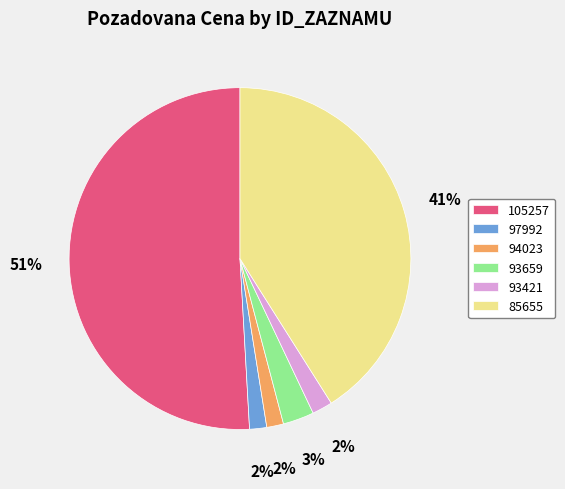

True or false: 93659 accounts for 14% of the total.

False